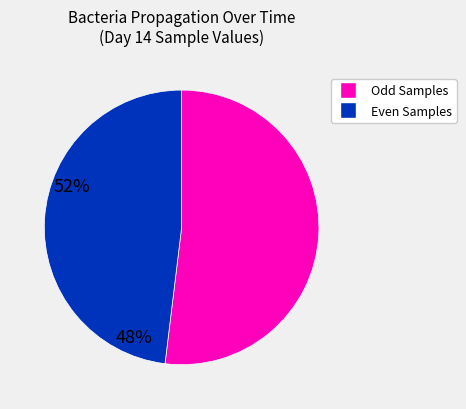

Is there any slice that represents more than half of the pie?

Yes